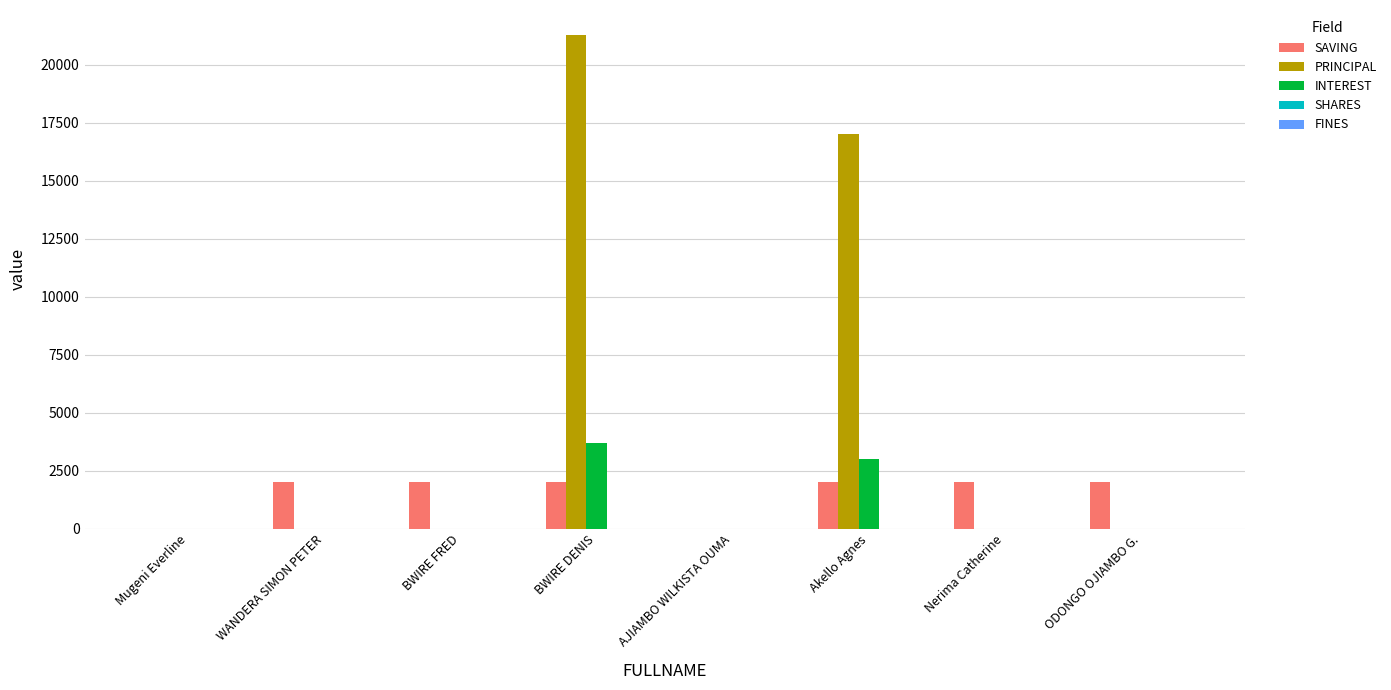

Is the value of INTEREST at ODONGO OJIAMBO G. greater than the value of SAVING at Akello Agnes?

No